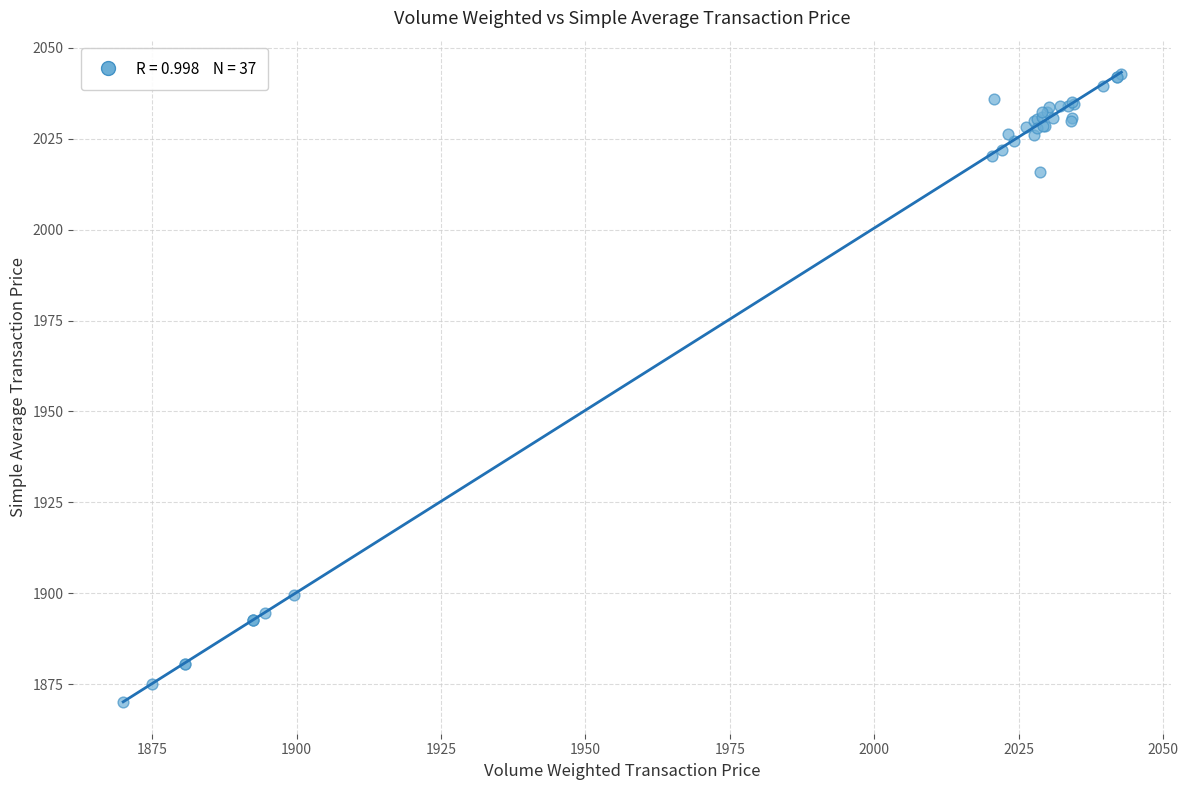

What Y value in the scatter plot is closest to 1956?

1899.5